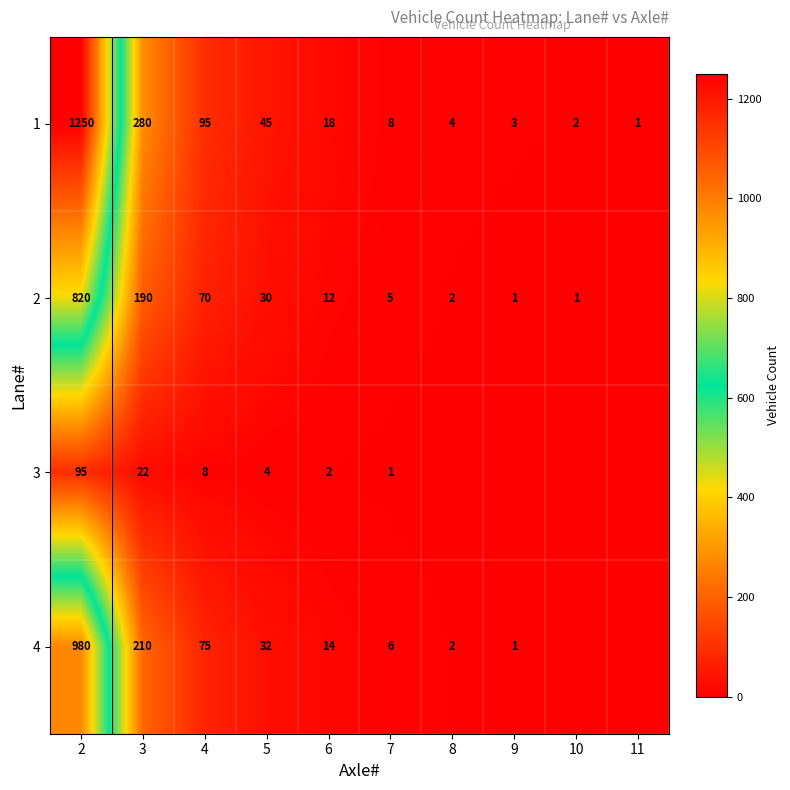

How many distinct data groups are displayed?

4